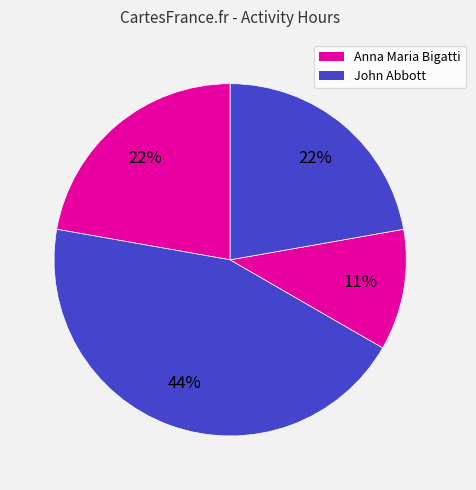

To the nearest percent, what is the average slice percentage?

25%